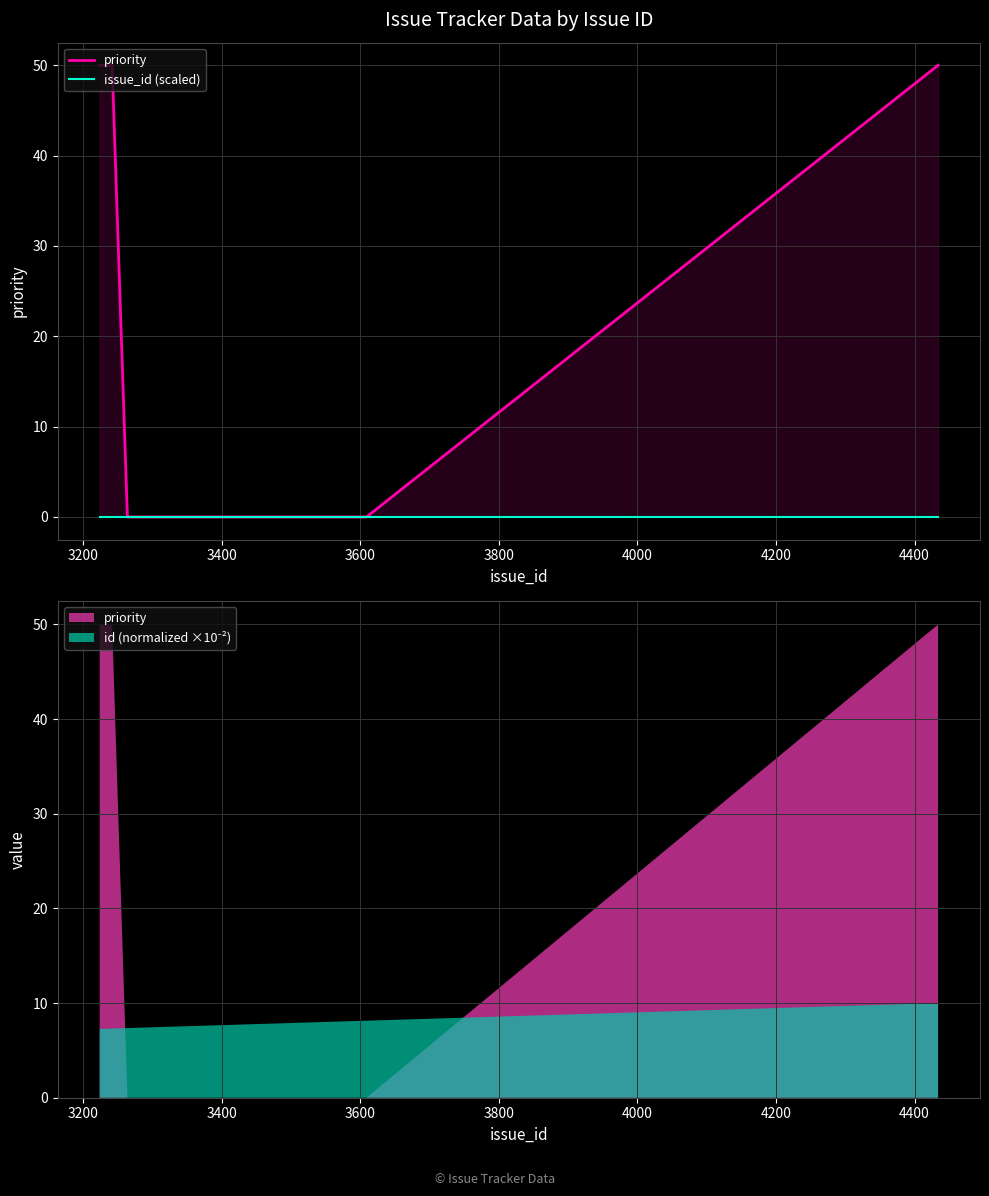

True or false: issue_id (scaled) and priority cross at least once.

False